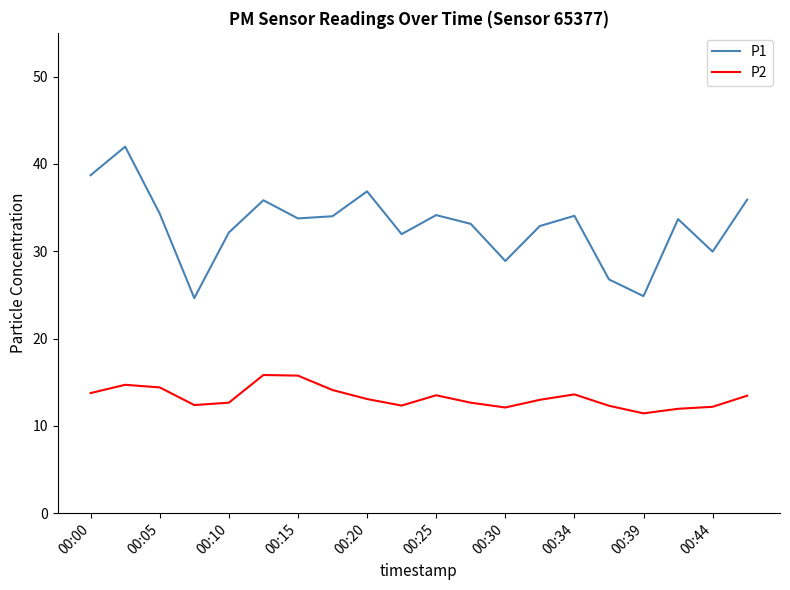

What is the difference between the maximum and minimum values in the P2 series?

4.4